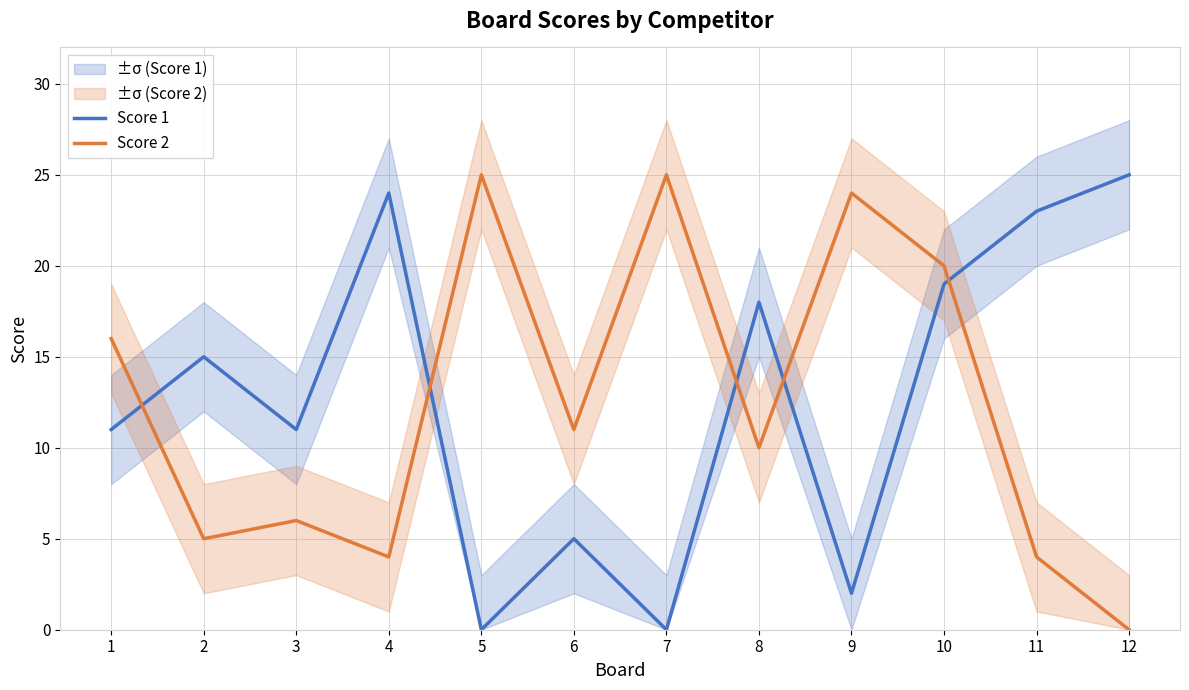

What is the total value across all series at 9?

26